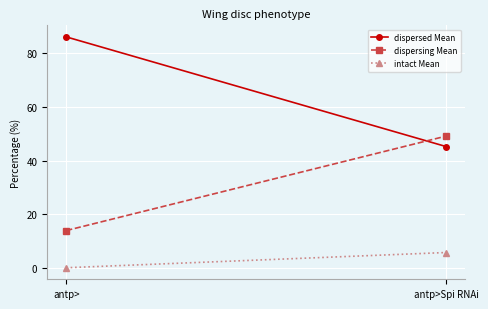

The intact Mean series shows 3.7 at antp>Spi RNAi. True or false?

False